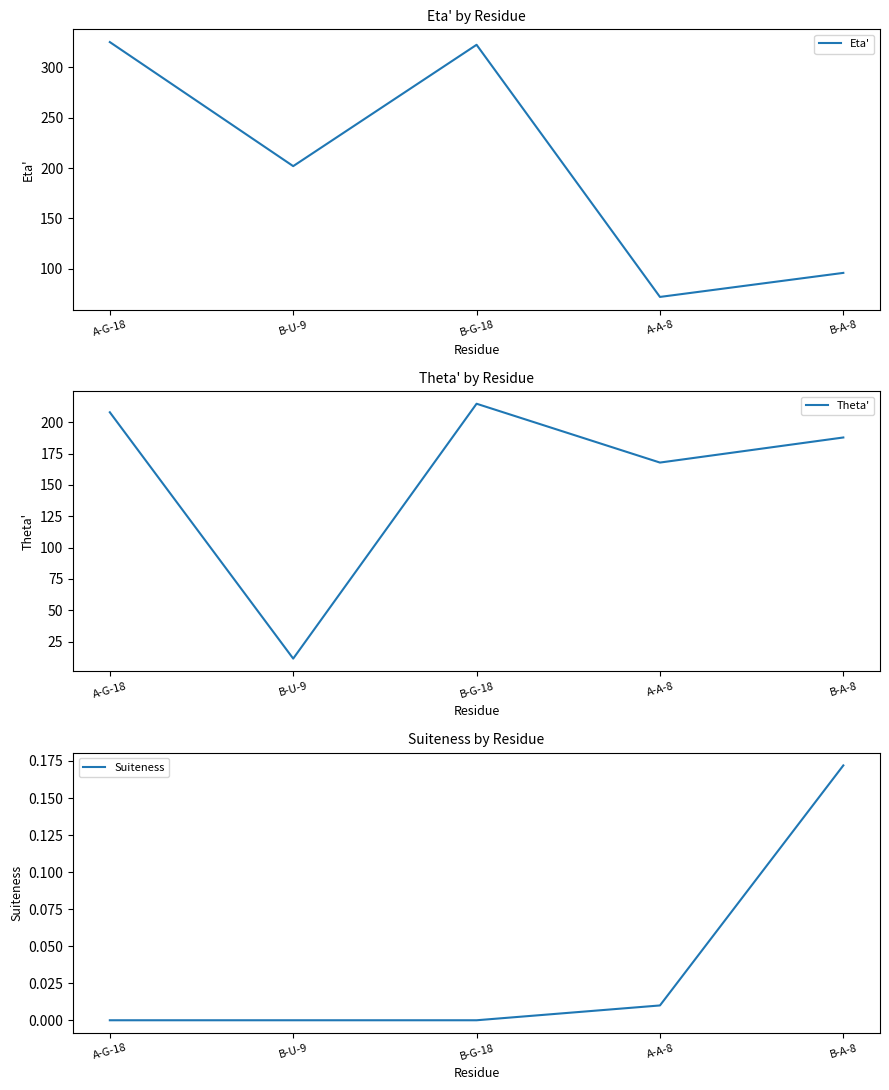

Where does the Eta' series first go above 201?

A-G-18